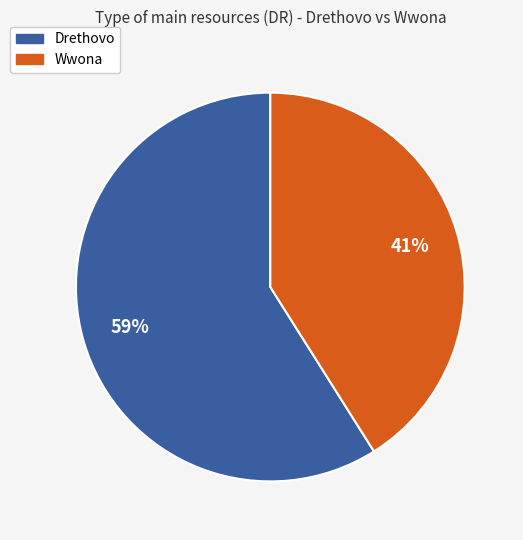

Is there any slice that represents more than half of the pie?

Yes